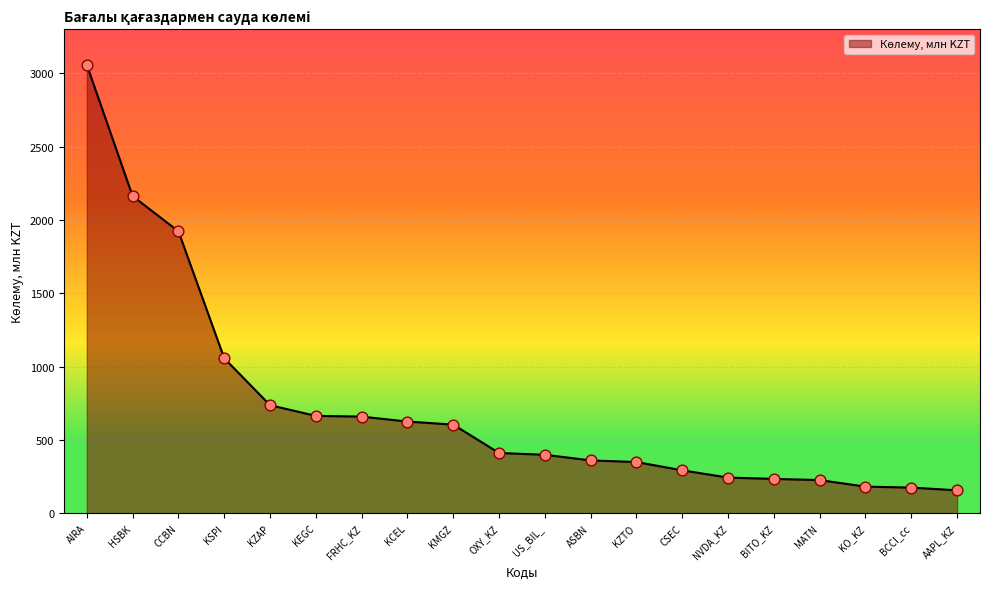

Which has a higher value, NVDA_KZ or CSEC?

CSEC